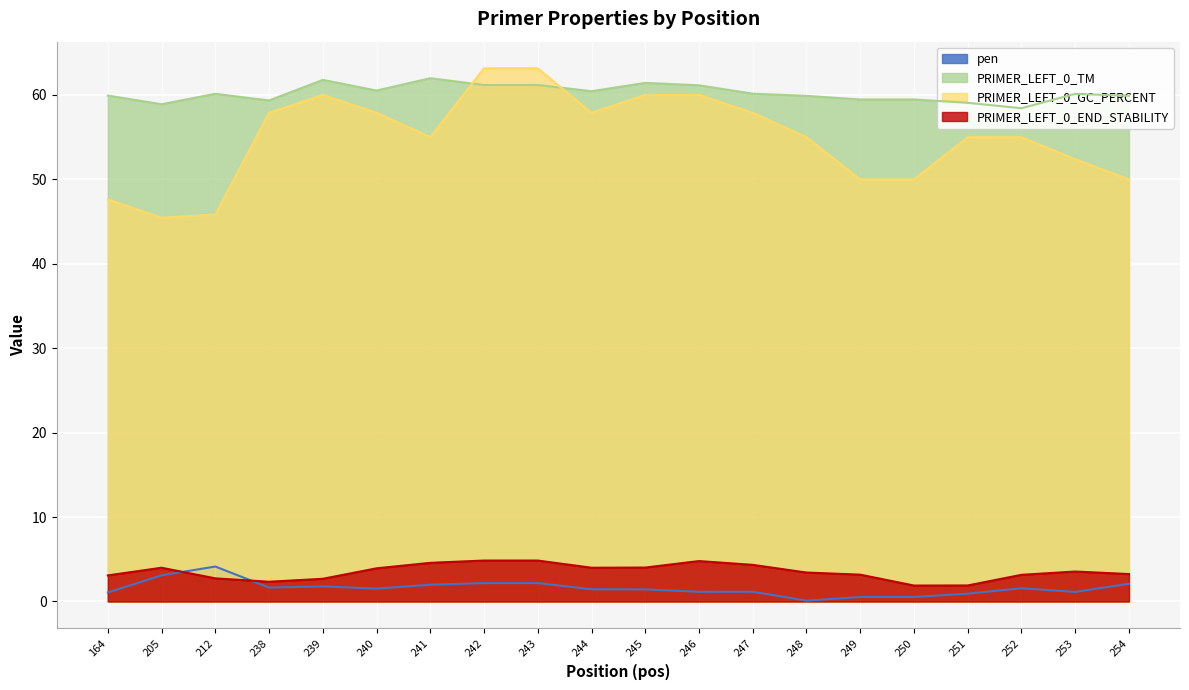

How many data points does each series have?

20